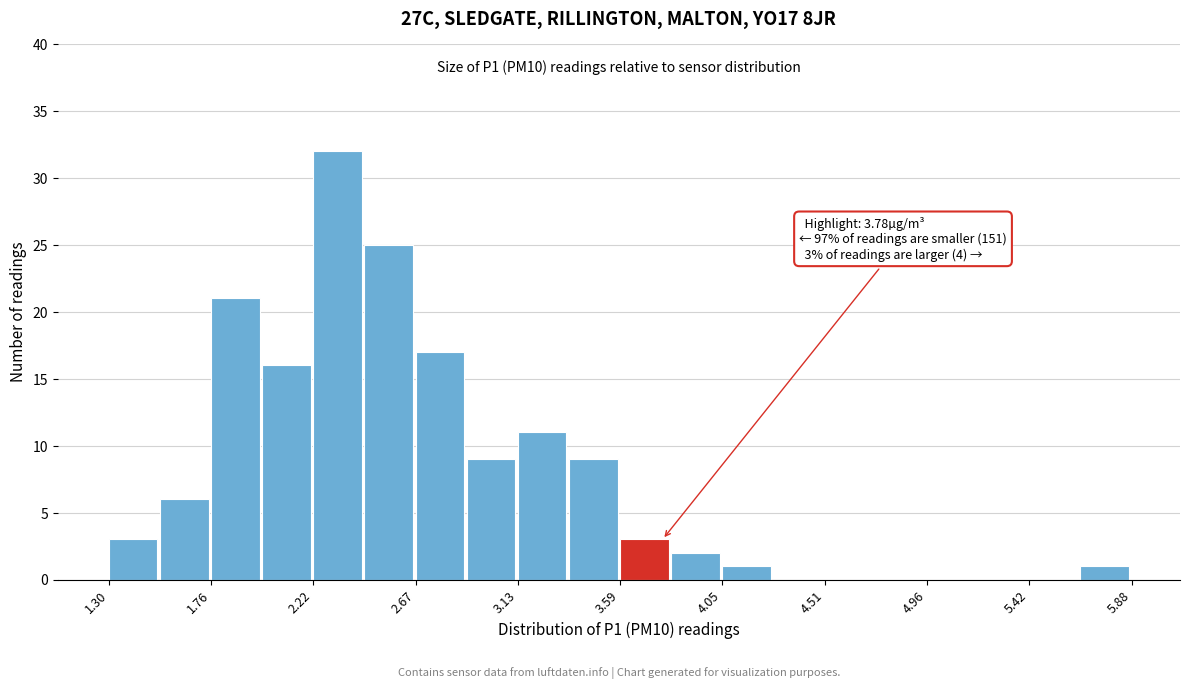

Over which range of the x-axis is the bar tallest?

2.20 to 2.45